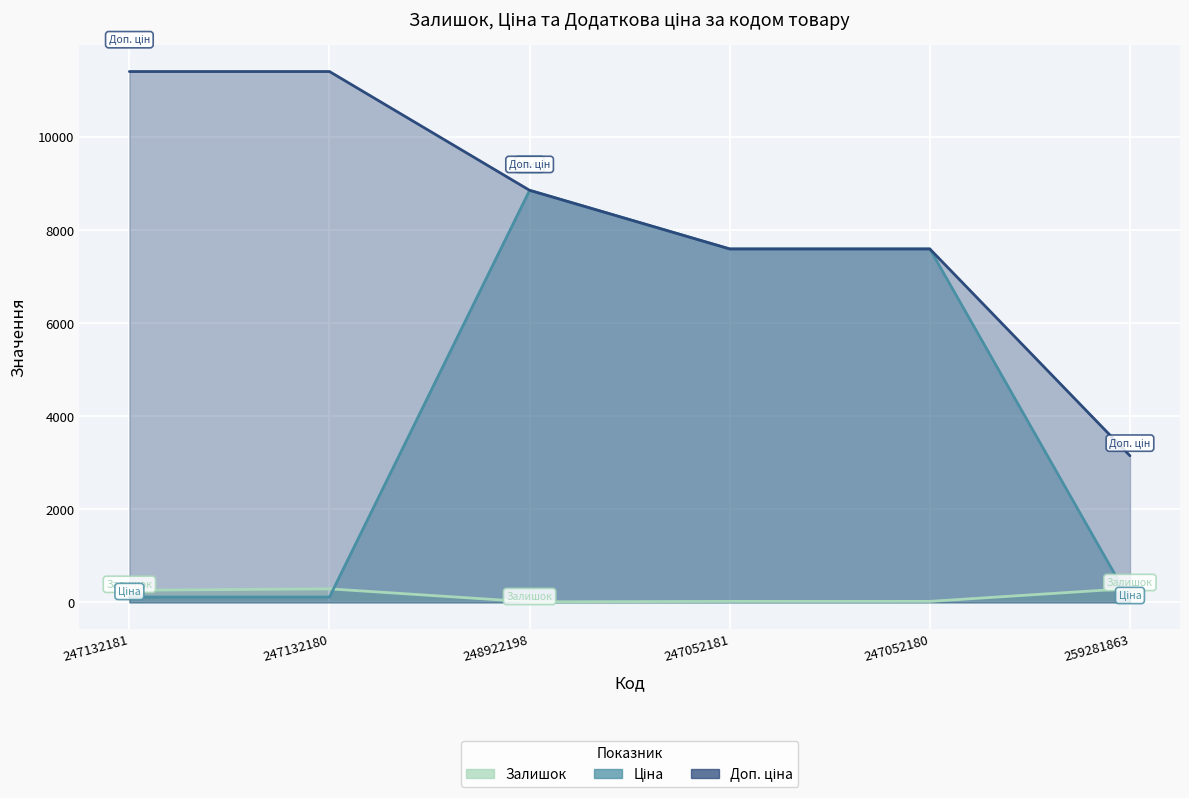

Is it true that Залишок equals 260.0 at 247132181?

True